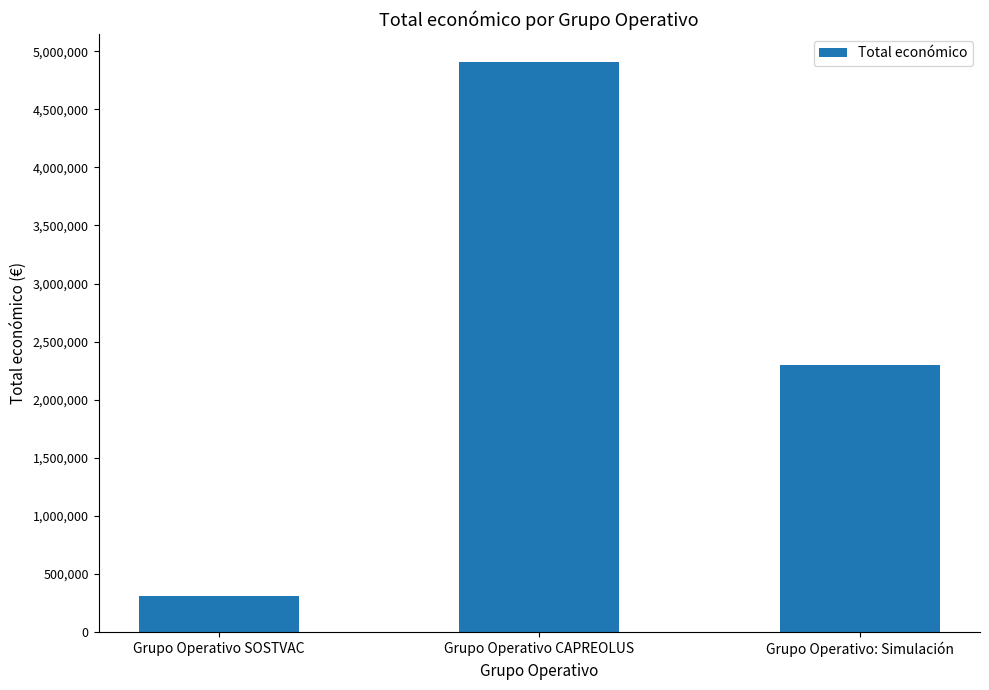

How many values are between 311553 and 4902645?

3